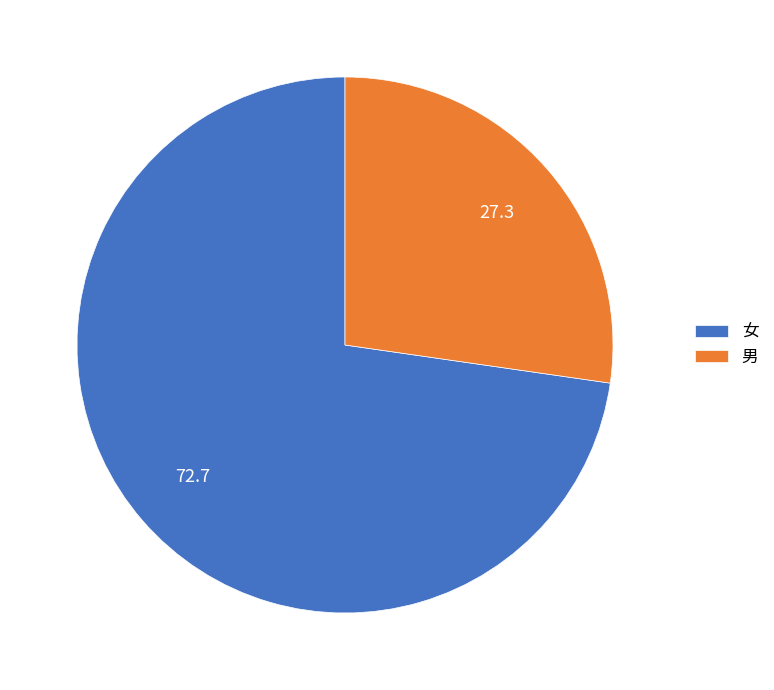

Combined, do 男 and 女 account for over 50%?

Yes